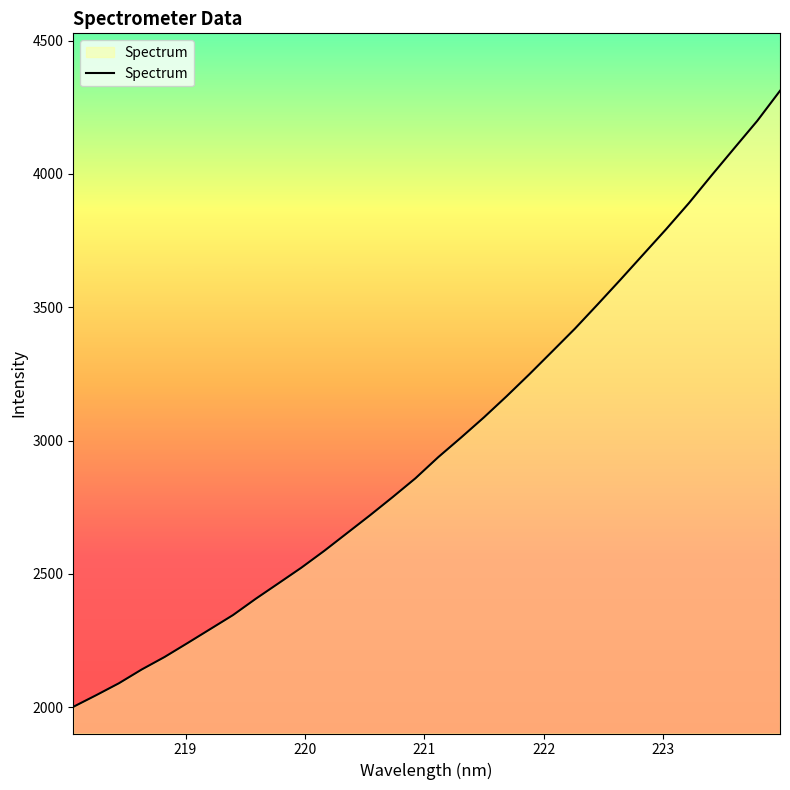

What is the difference between the maximum and minimum values?

2311.4